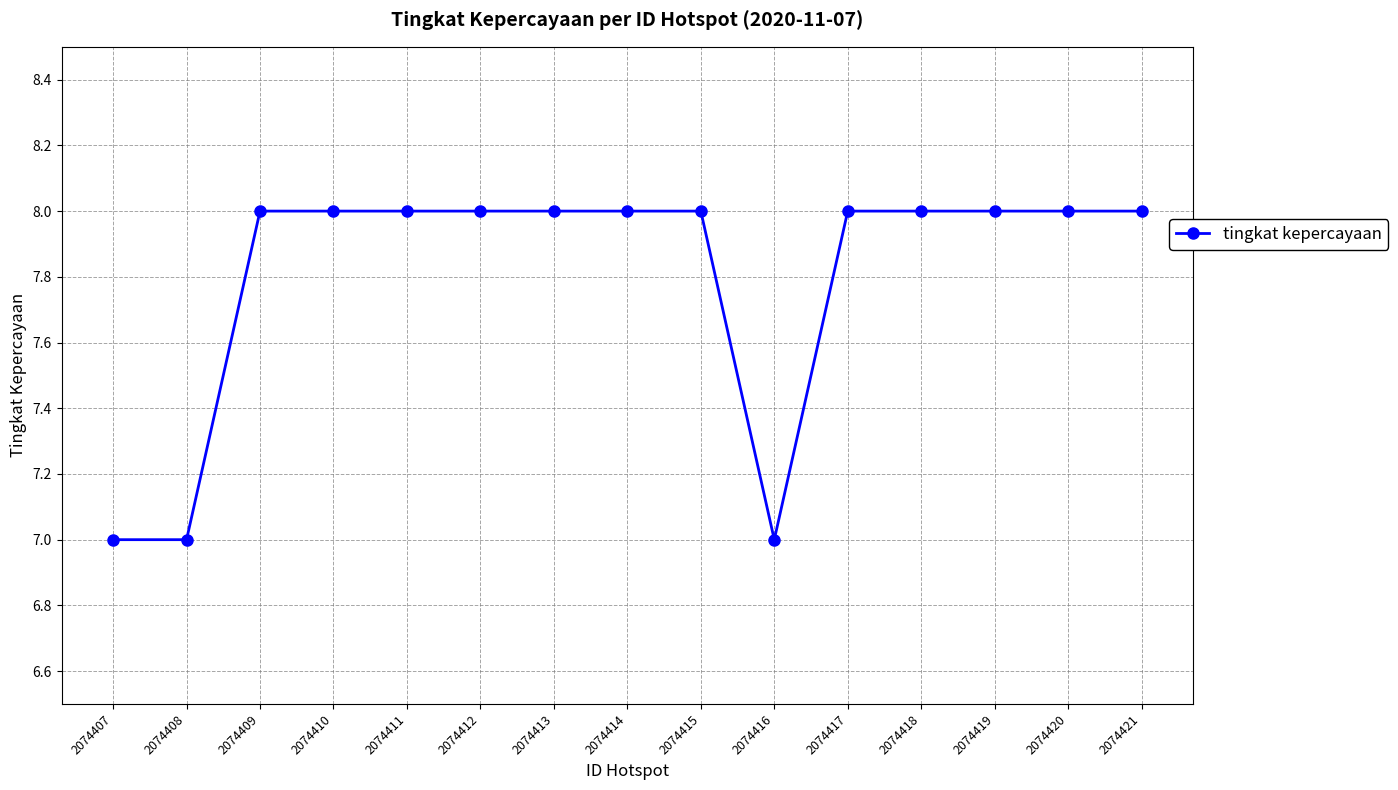

What is the minimum value shown in the chart?

7